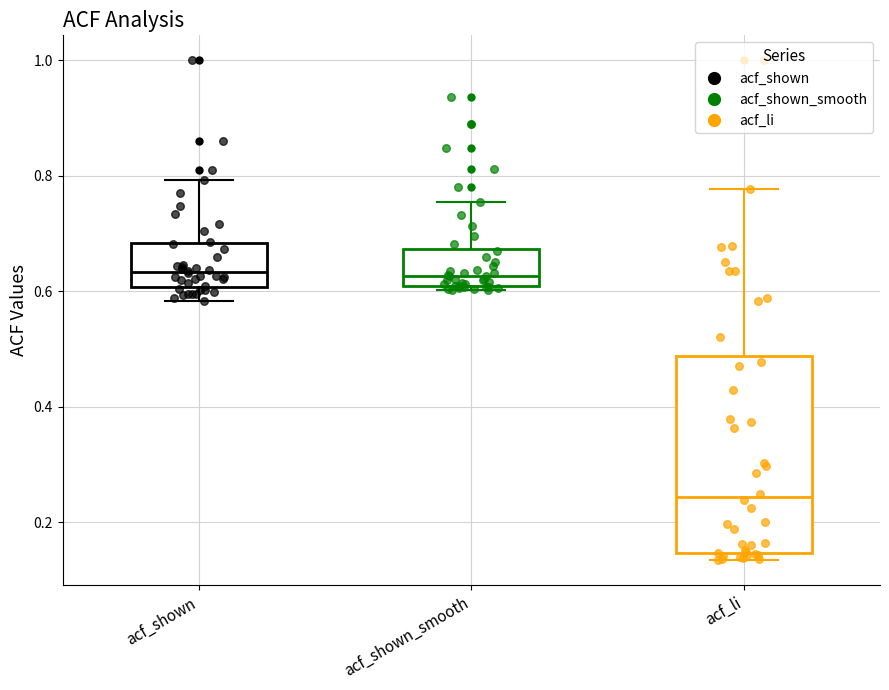

Which box is the tallest, from its lower edge to its upper edge?

acf_li